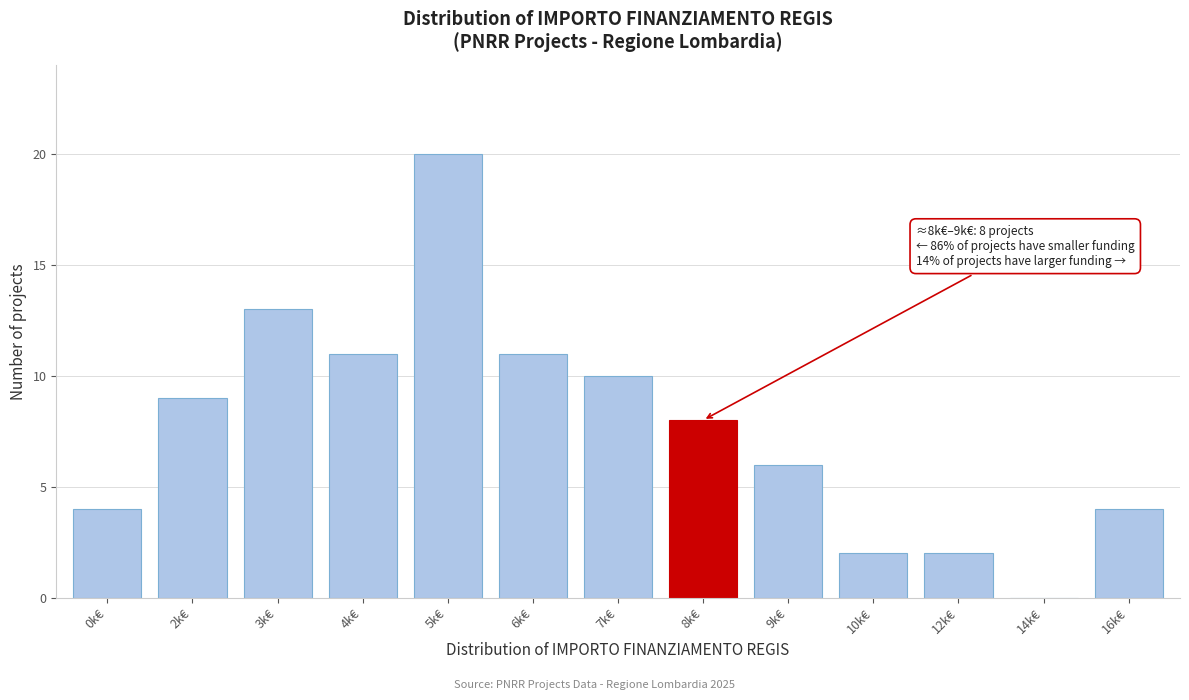

Reading left to right, list all the values displayed in this chart.

0k€=4	2k€=9	3k€=13	4k€=11	5k€=20	6k€=11	7k€=10	8k€=8	9k€=6	10k€=2	12k€=2	14k€=0	16k€=4